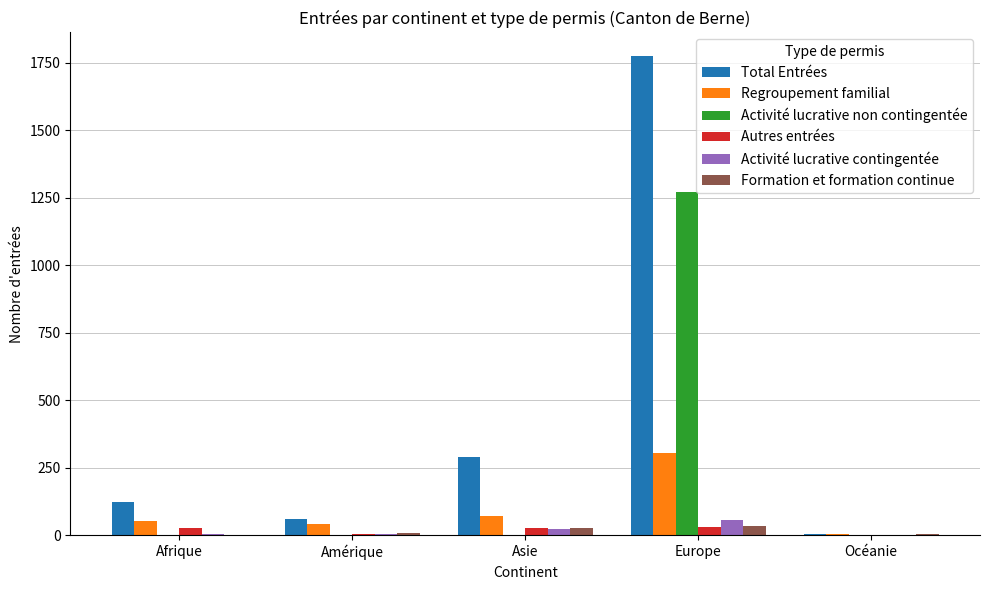

Are the bars grouped side by side (vs. stacked)?

Yes